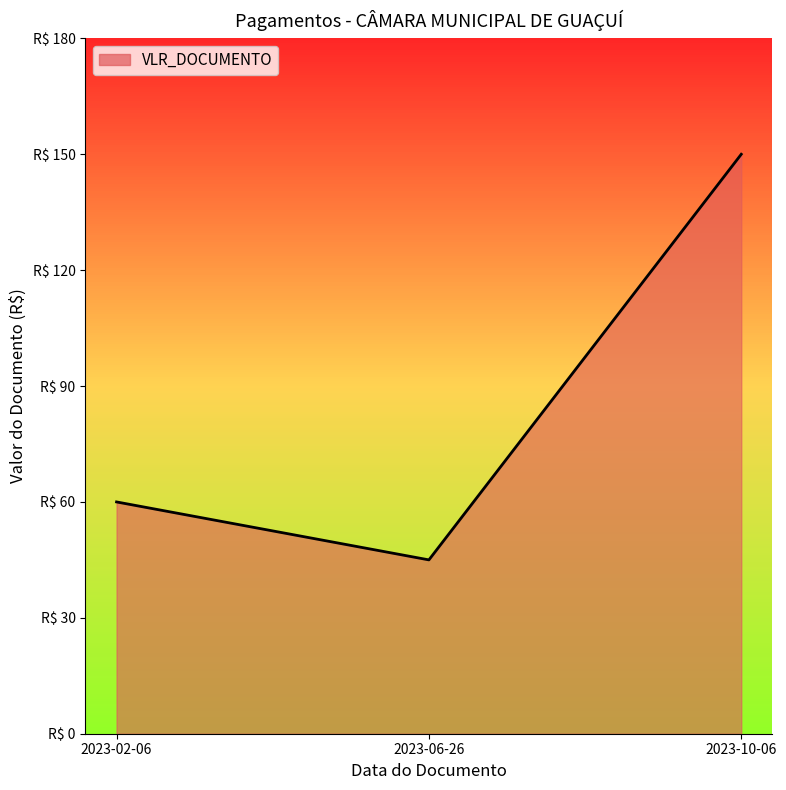

List the labels in order of value, largest first.

2023-10-06, 2023-02-06, 2023-06-26